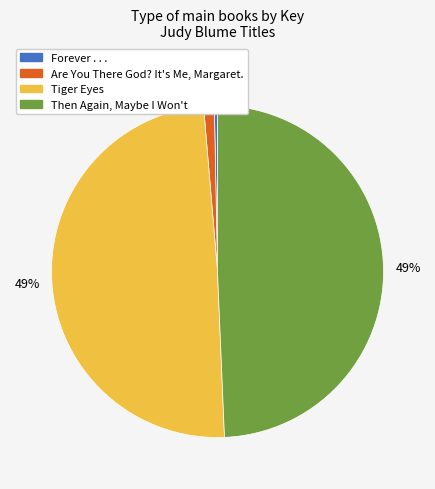

Do Are You There God? It's Me, Margaret. and Tiger Eyes together represent more than half of the pie?

Yes